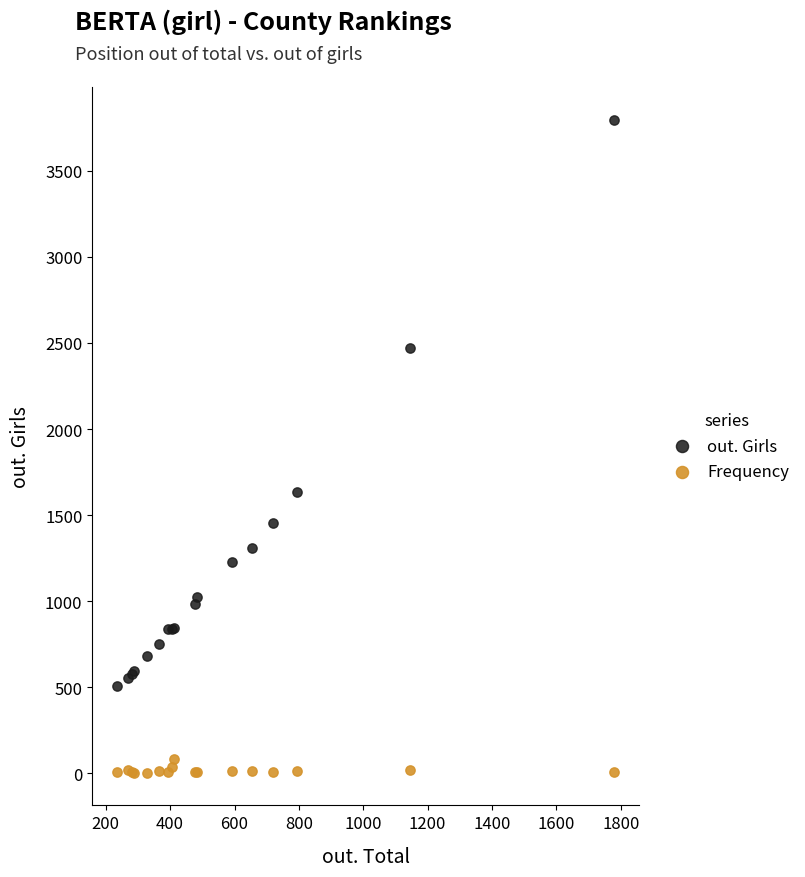

In the out. Girls series, what Y value is closest to 2153?

2473